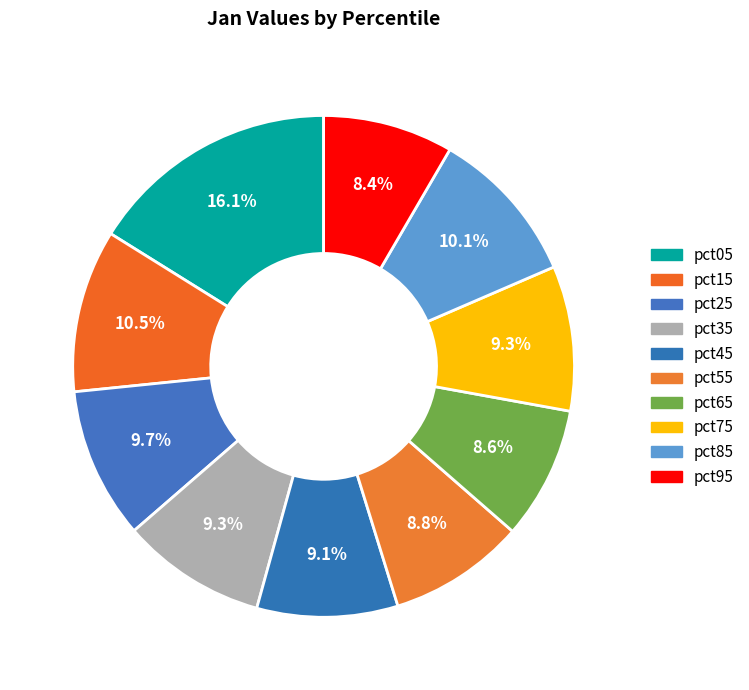

How many slices are in this pie chart?

10